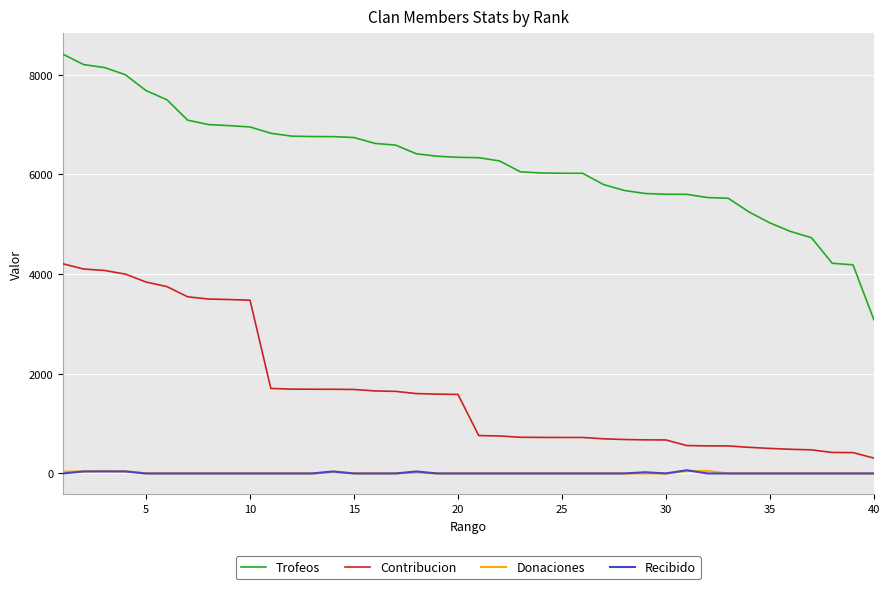

Which series has the widest spread of values?

Trofeos